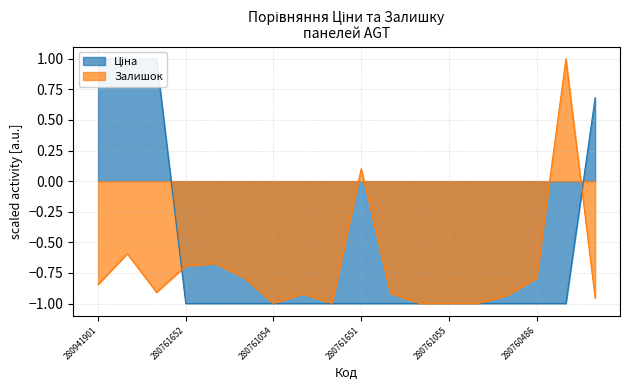

How many data points does each series have?

18